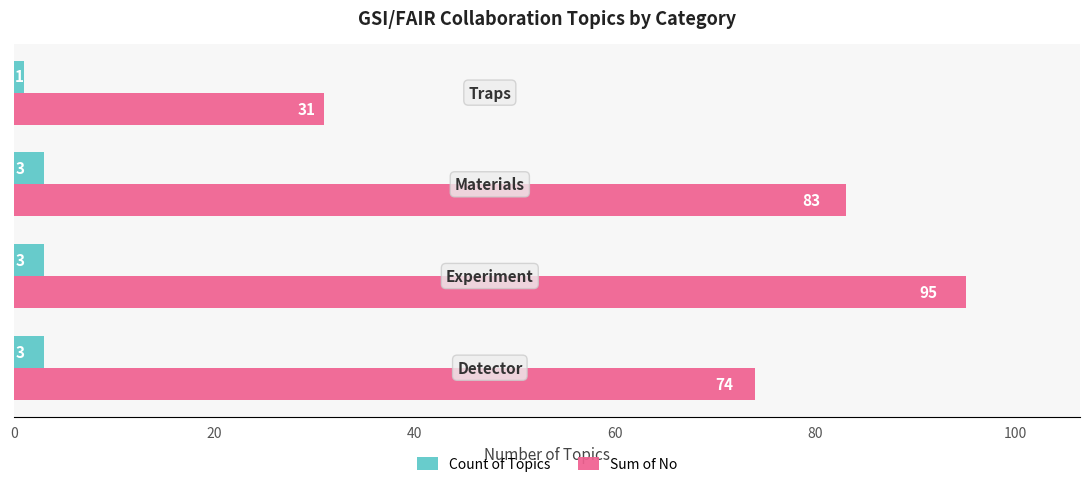

What is the difference between the second highest and minimum values in the Sum of No series?

52